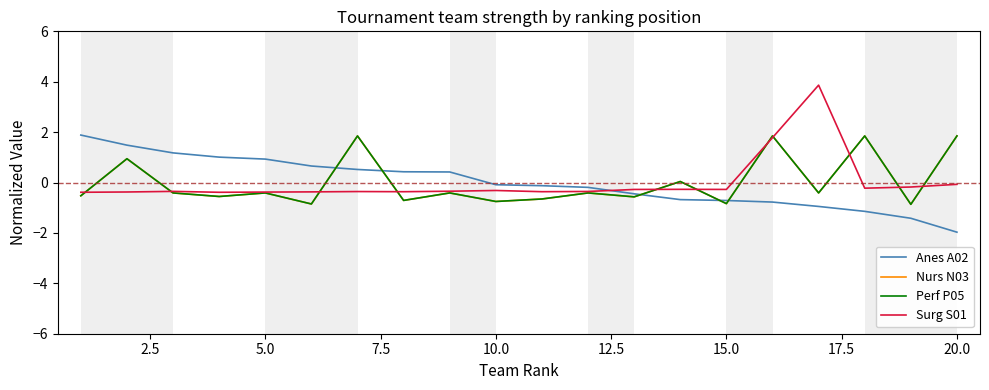

What is the highest value of the Surg S01 series?

3.9